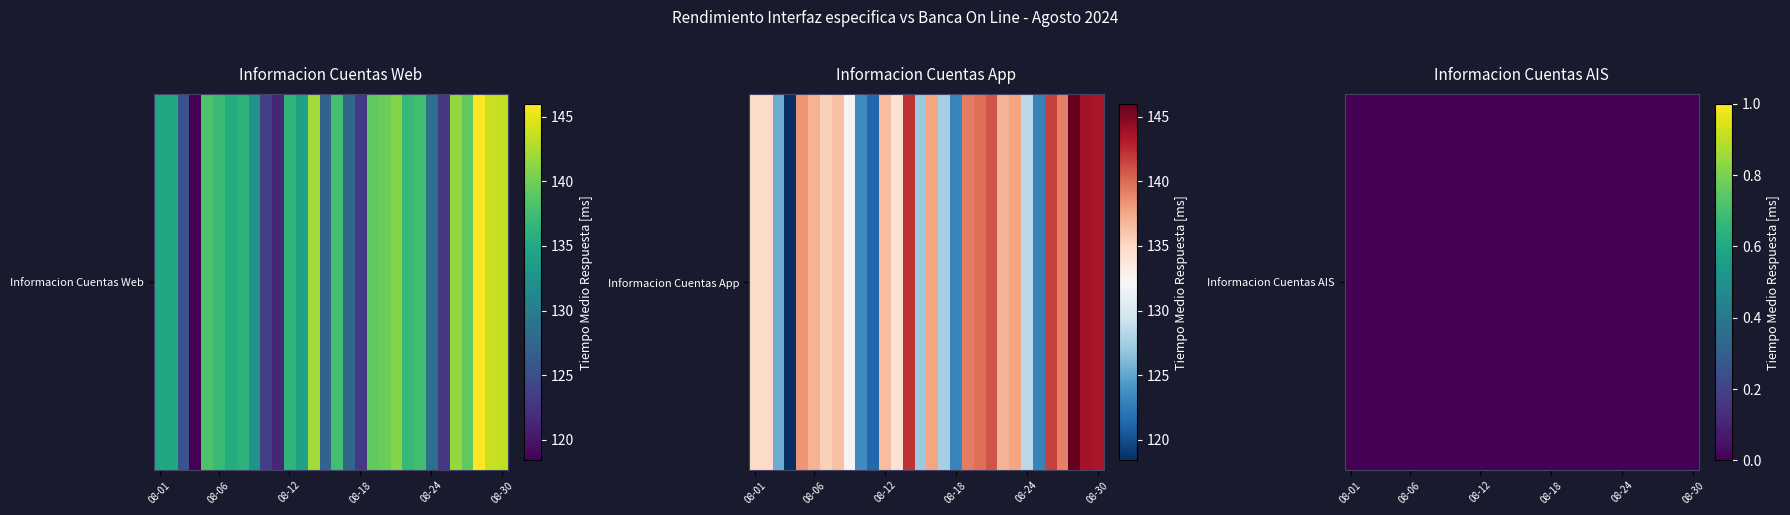

At which category is the sum across all series the highest?

2024-08-28